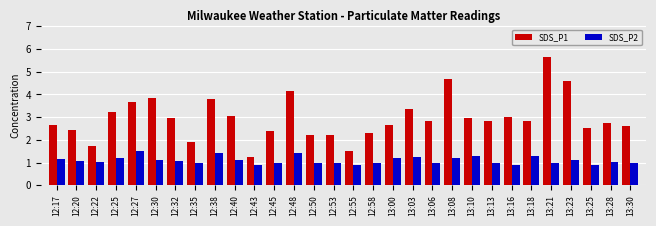

What is the sum of all SDS_P1 values?

88.5